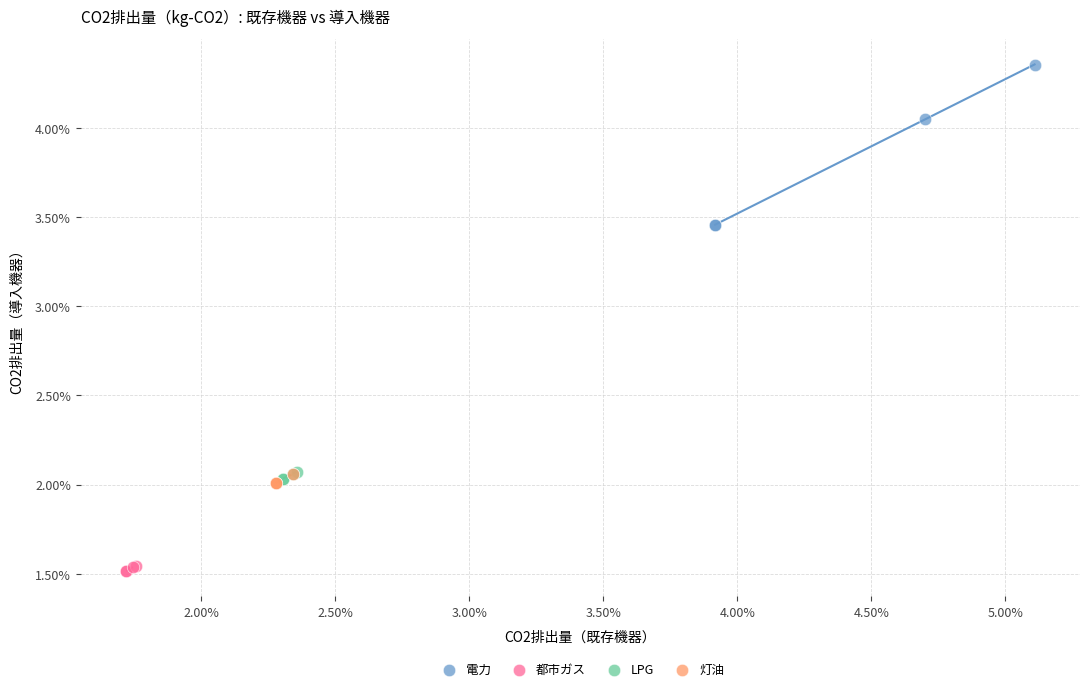

What are all the series names shown in the legend?

電力, 都市ガス, LPG, 灯油